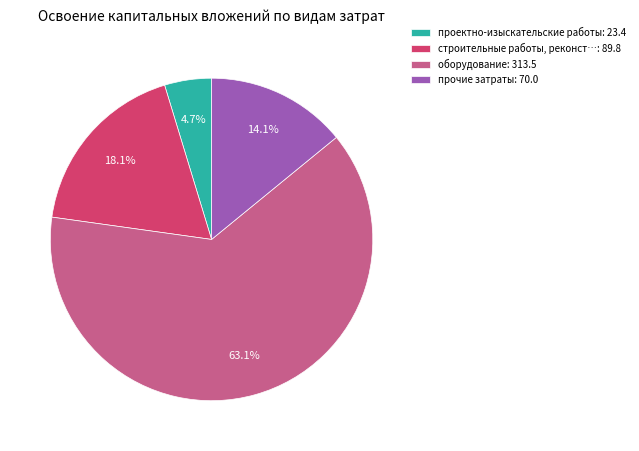

Which category has the smallest portion of the pie?

проектно-изыскательские работы: 23.4